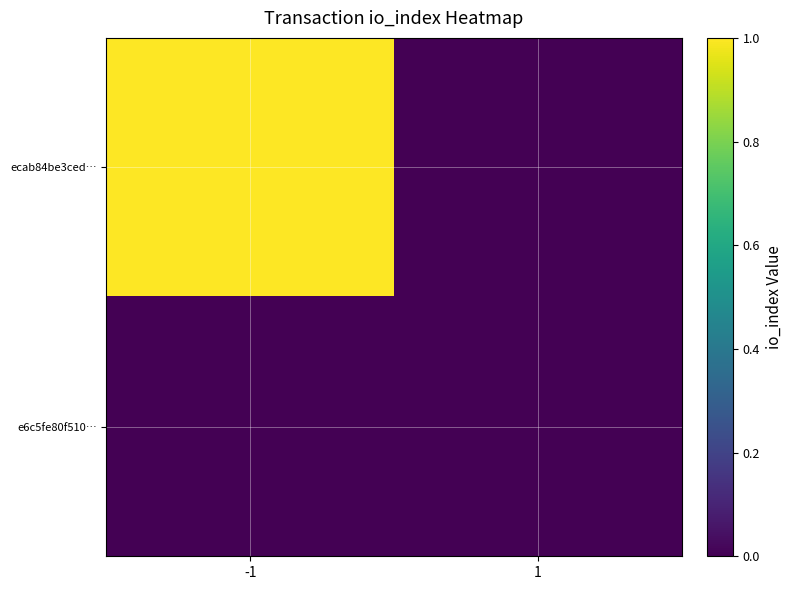

Count the number of categories in the chart.

2